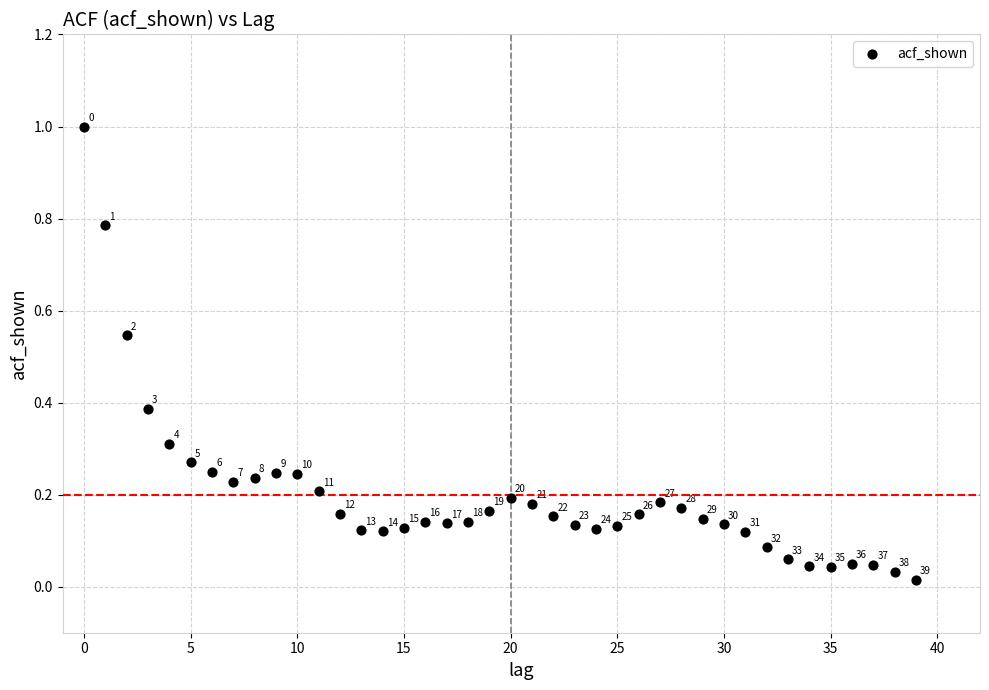

What is the range of Y values (max minus min)?

1.0